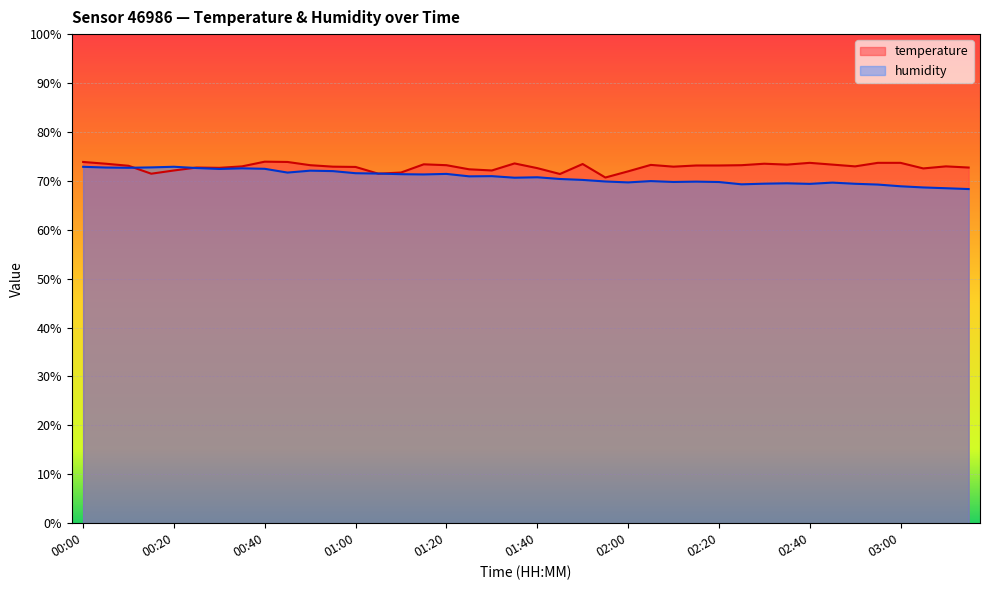

True or false: humidity and temperature intersect in this chart.

True